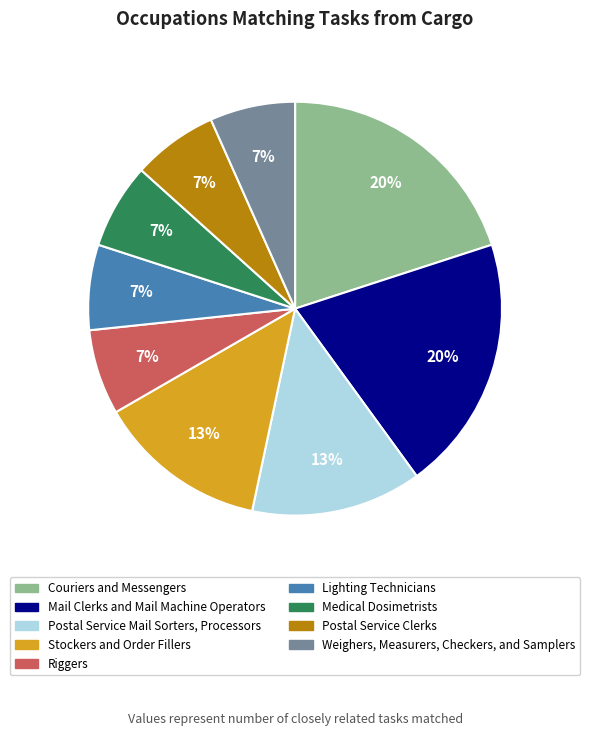

To the nearest percent, what portion does Mail Clerks and Mail Machine Operators represent?

20%